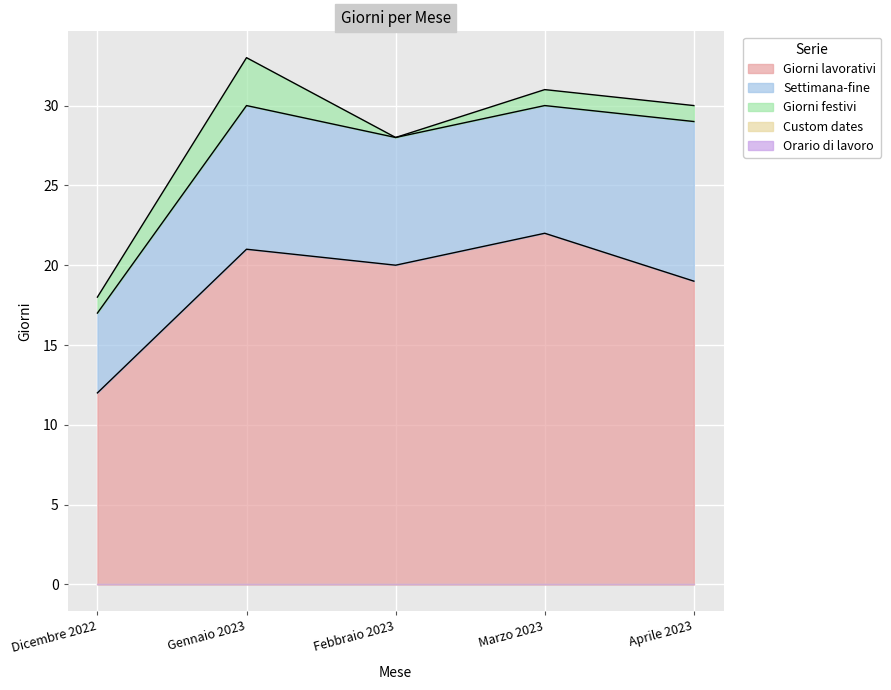

How many lines are shown in the chart?

5